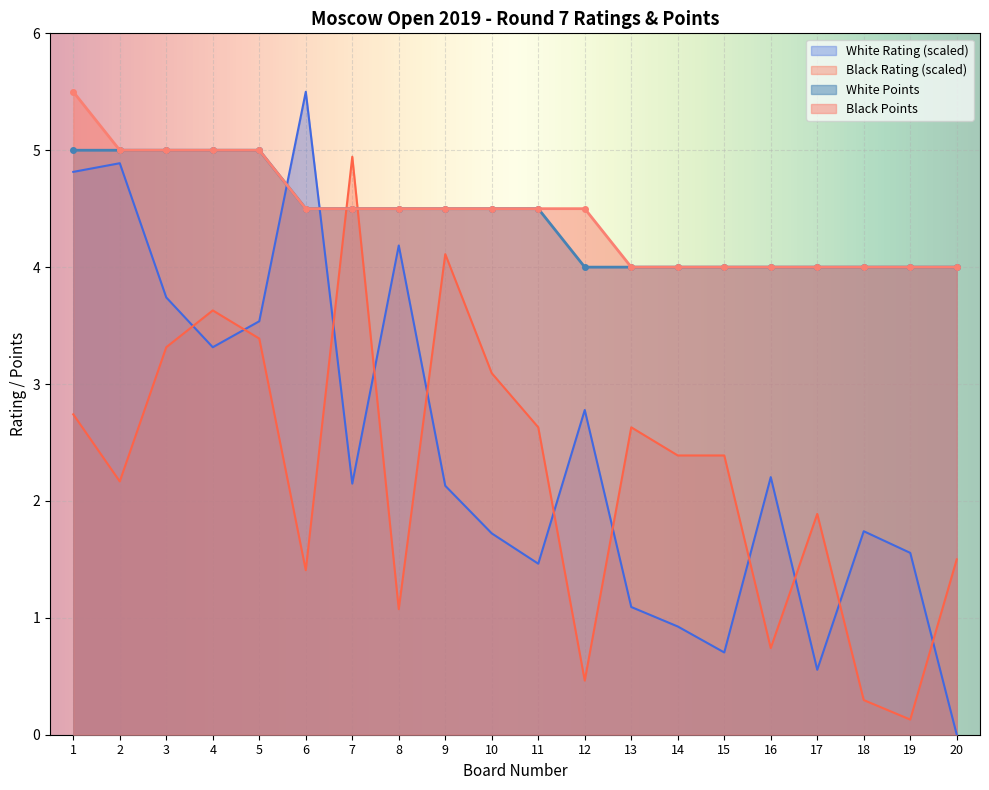

What is the average value of the Player Rating (White) series?

2.5